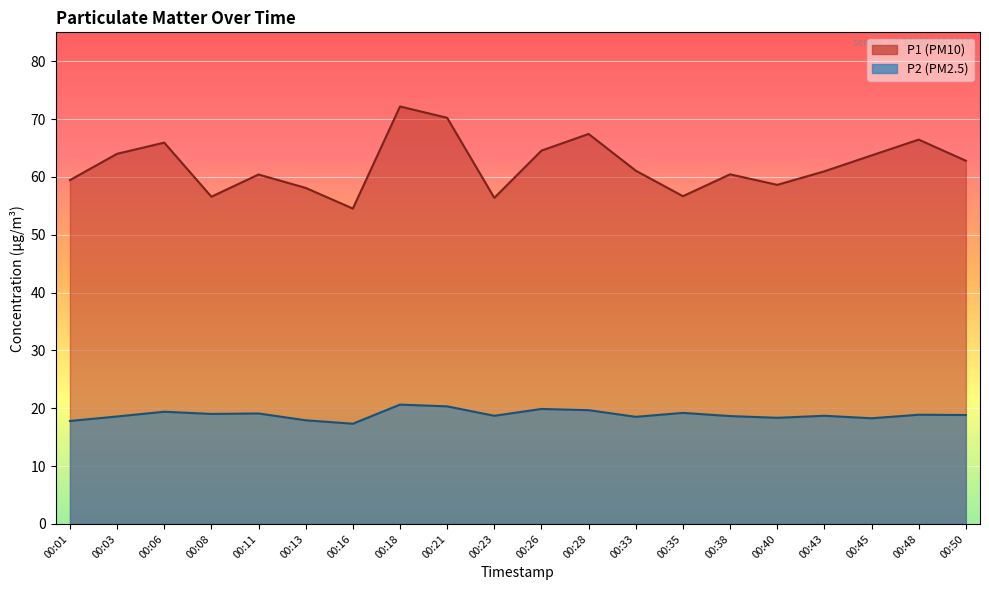

At which label is P2 closest to 18?

00:13